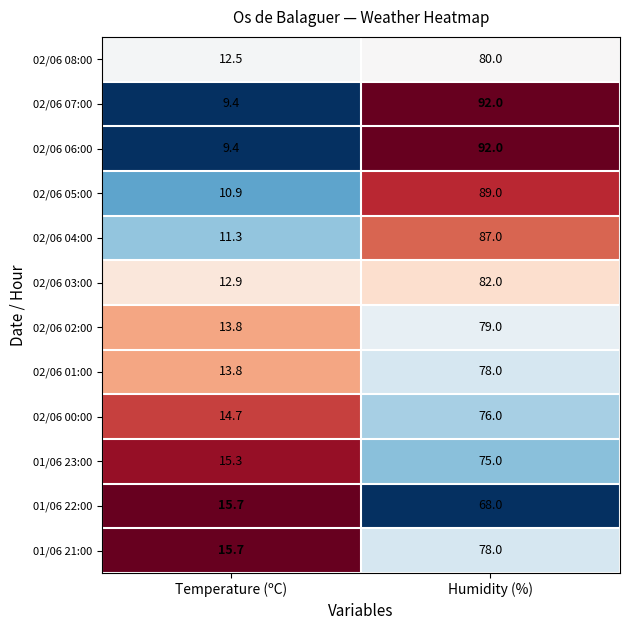

What is the total value across all series at Humidity (%)?

976.0